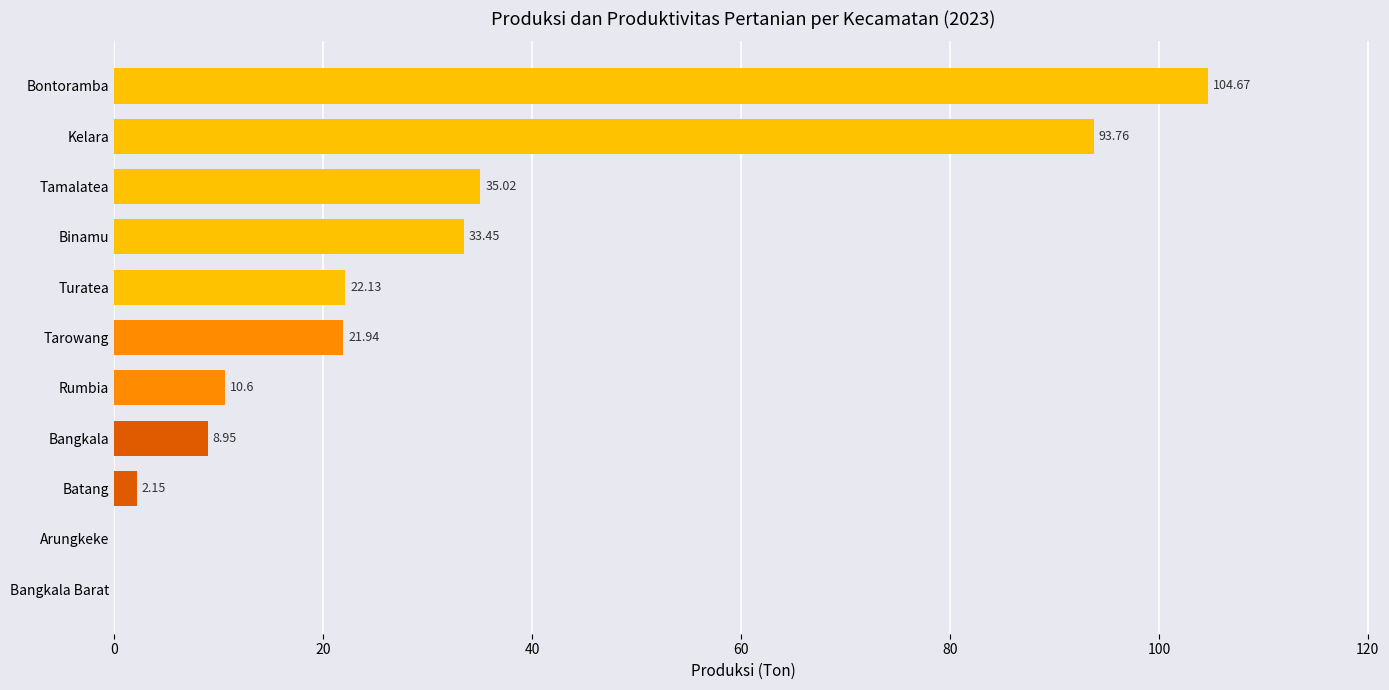

What is the ratio of the value at Rumbia to the value at Binamu?

0.3